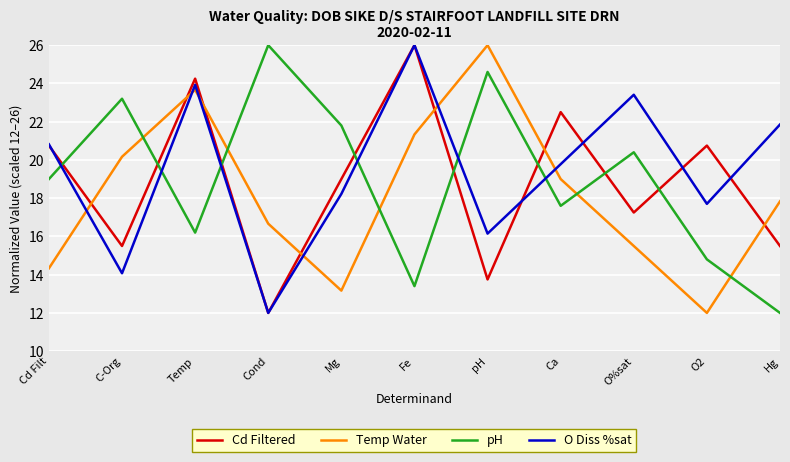

What is the difference between the maximum and minimum values in the Cd Filtered series?

14.0